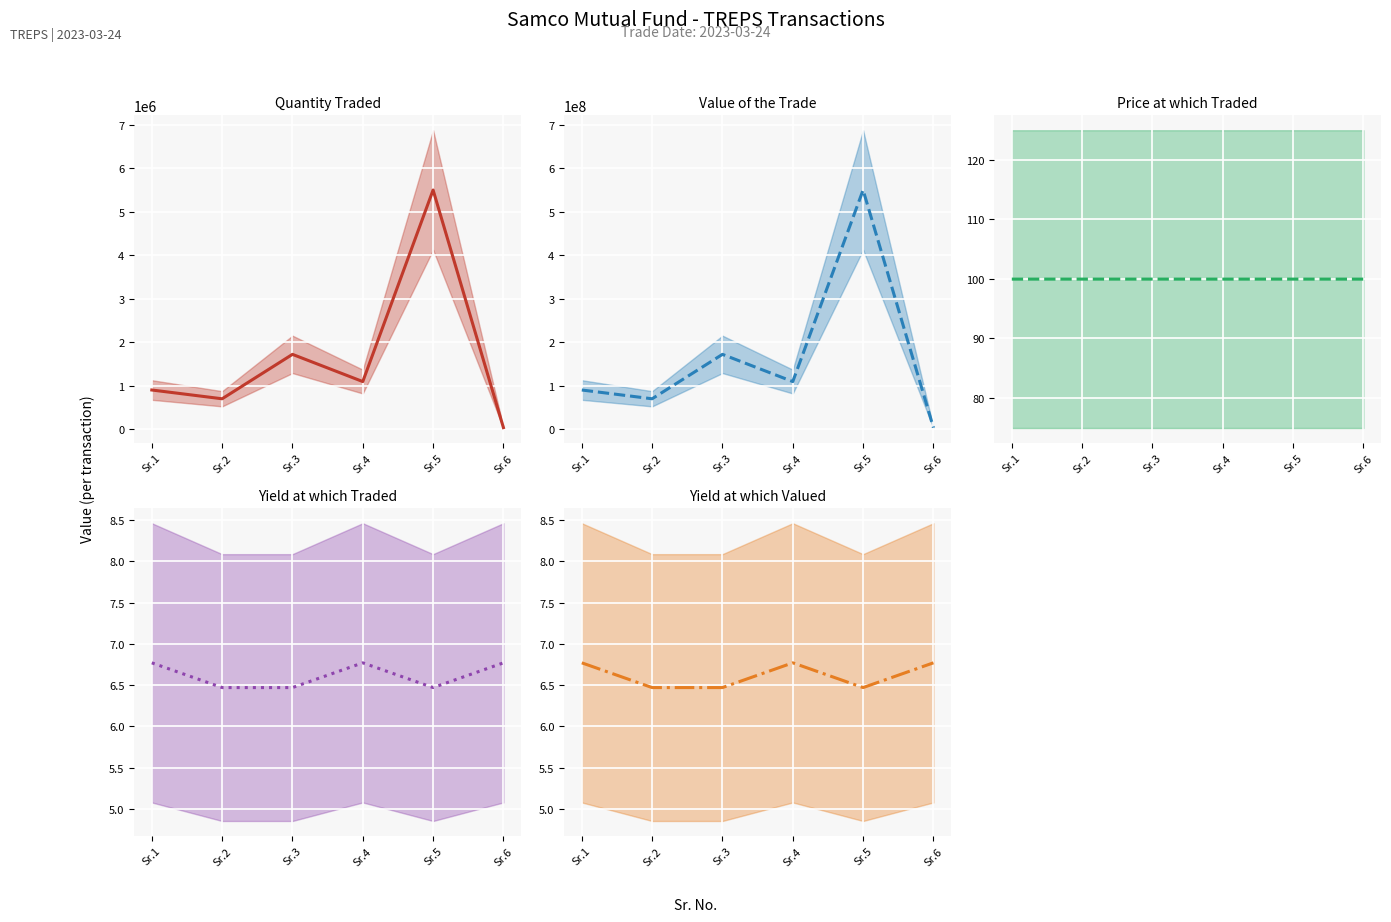

In Quantity traded, how many points are lower than both neighbors (excluding endpoints)?

2